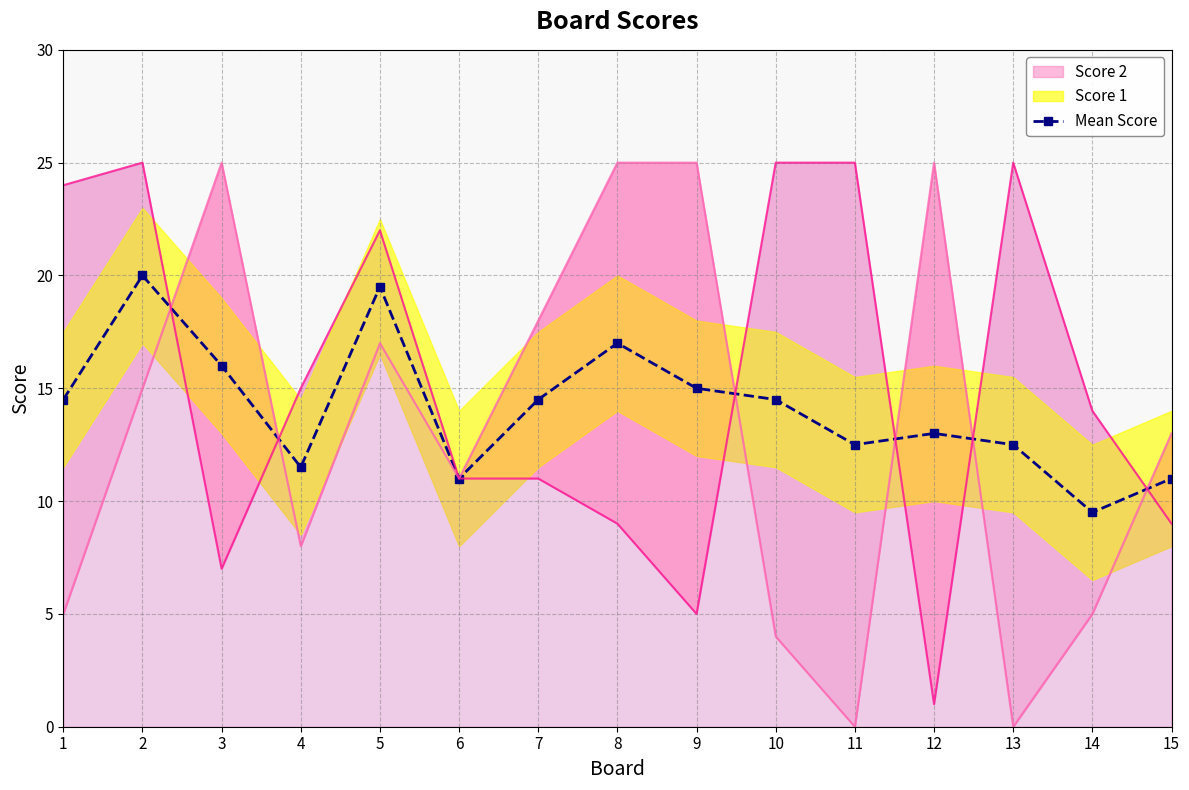

Which label corresponds to the smallest value in the chart?

14